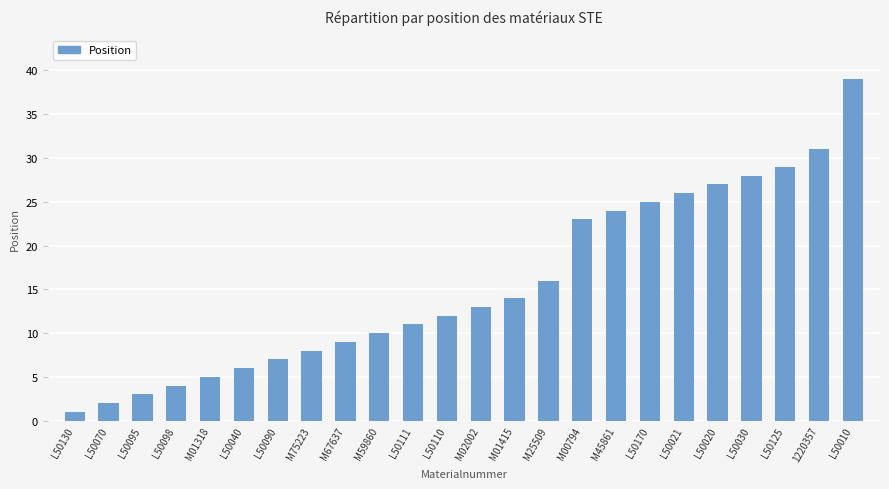

Reading left to right, what are all the values shown in this chart?

L50130=1	L50070=2	L50095=3	L50098=4	M01318=5	L50040=6	L50090=7	M75223=8	M67637=9	M59860=10	L50111=11	L50110=12	M02002=13	M01415=14	M25509=16	M00794=23	M45861=24	L50170=25	L50021=26	L50020=27	L50030=28	L50125=29	1220357=31	L50010=39